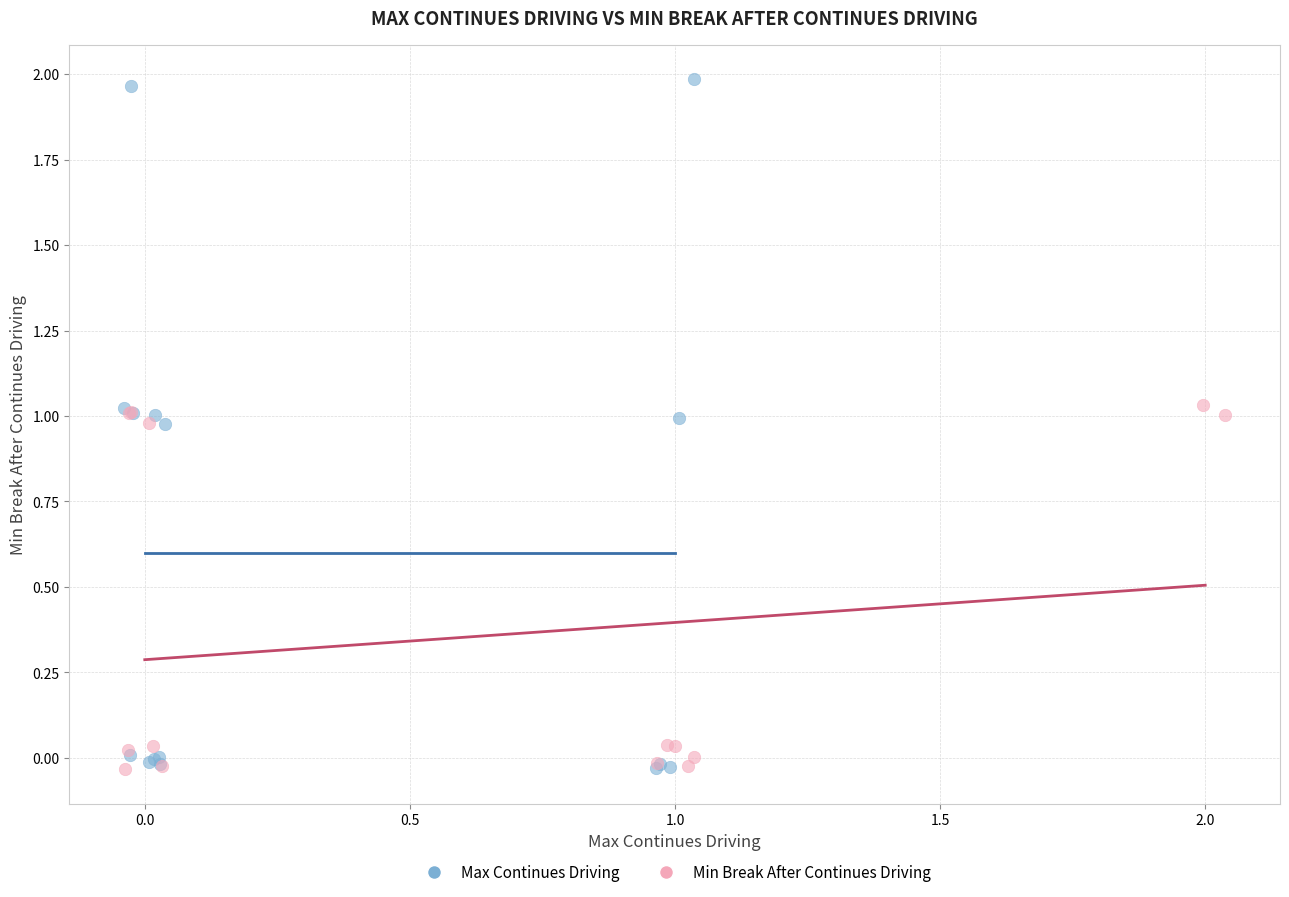

Which series reaches the maximum Y coordinate?

Max Continues Driving